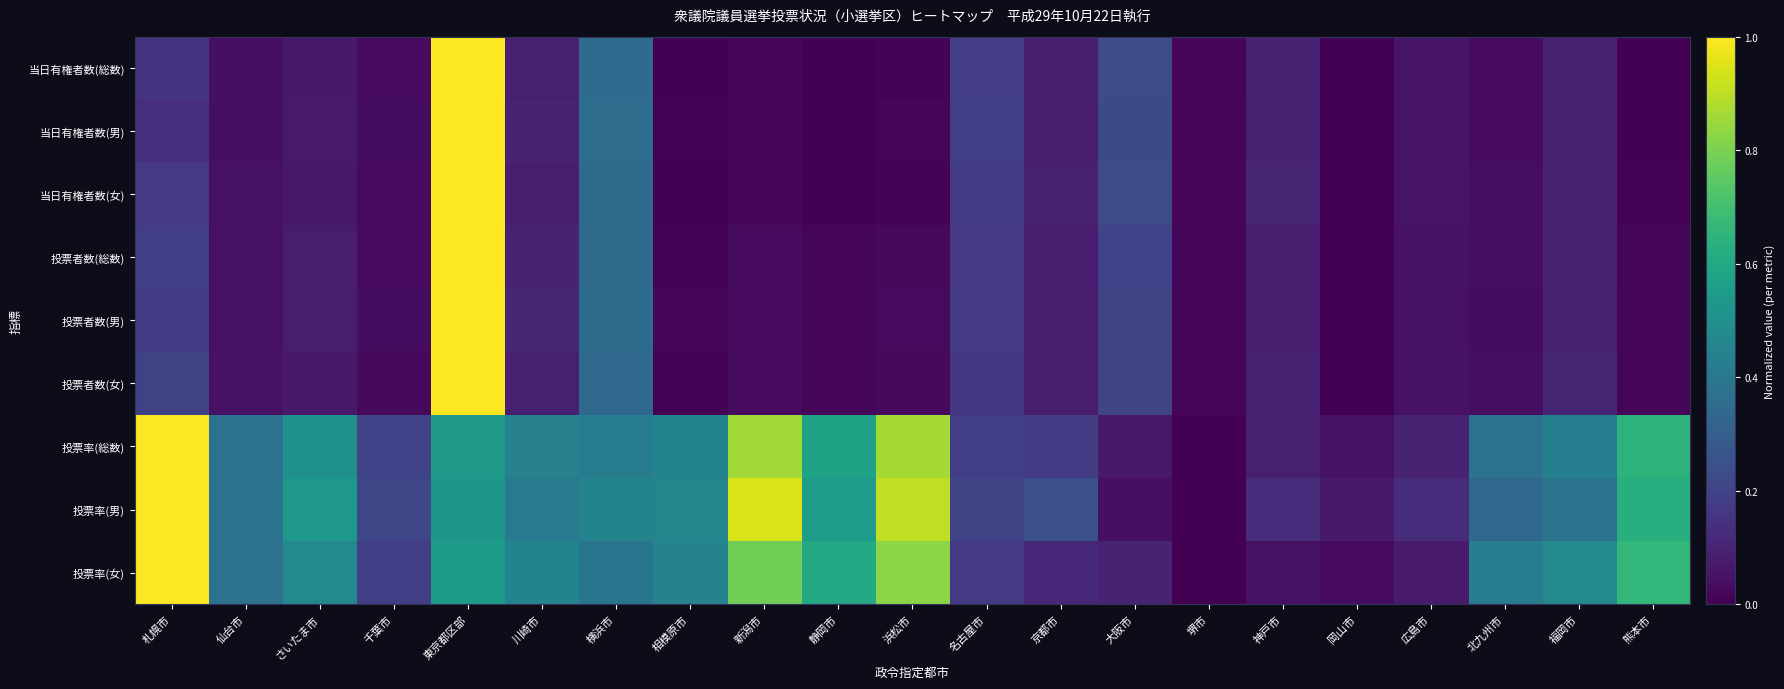

Which series has the widest spread of values?

当日有権者数(総数)